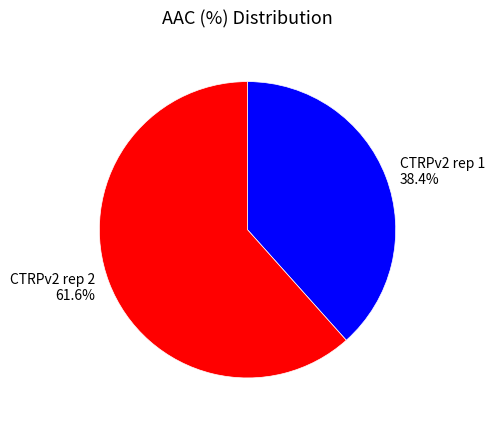

Does CTRPv2 rep 1 represent more than half of the total?

No